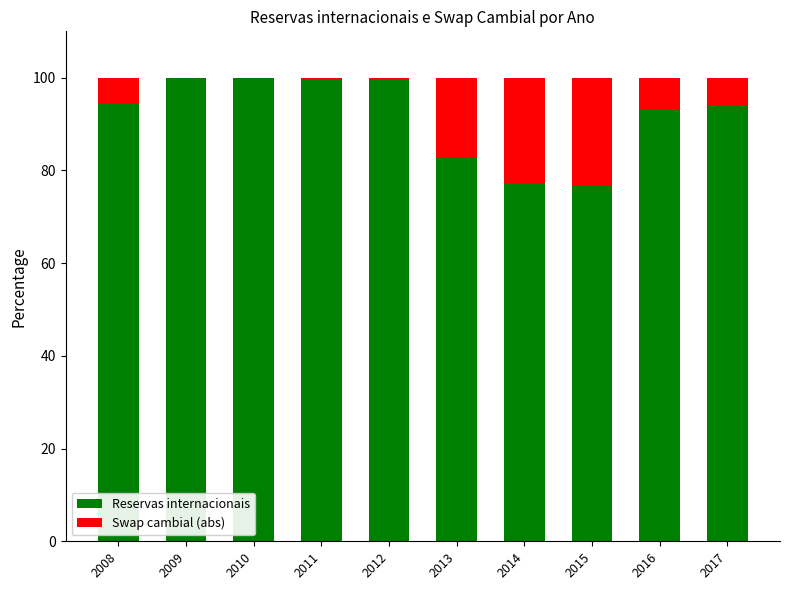

What is the difference between the Reservas internacionais values at 2016 and 2009?

6.7